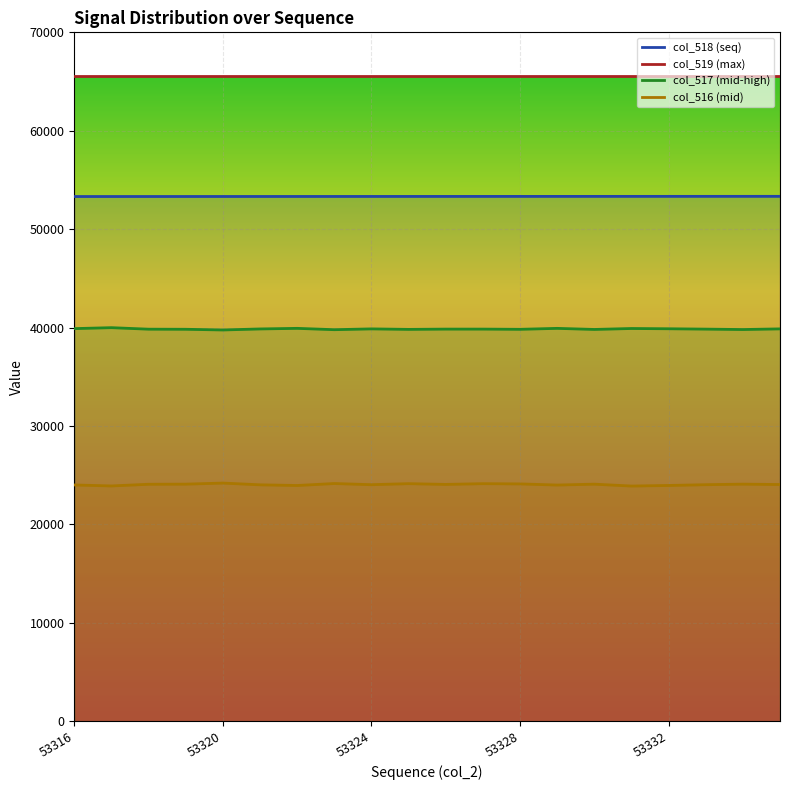

How many lines are shown in the chart?

4